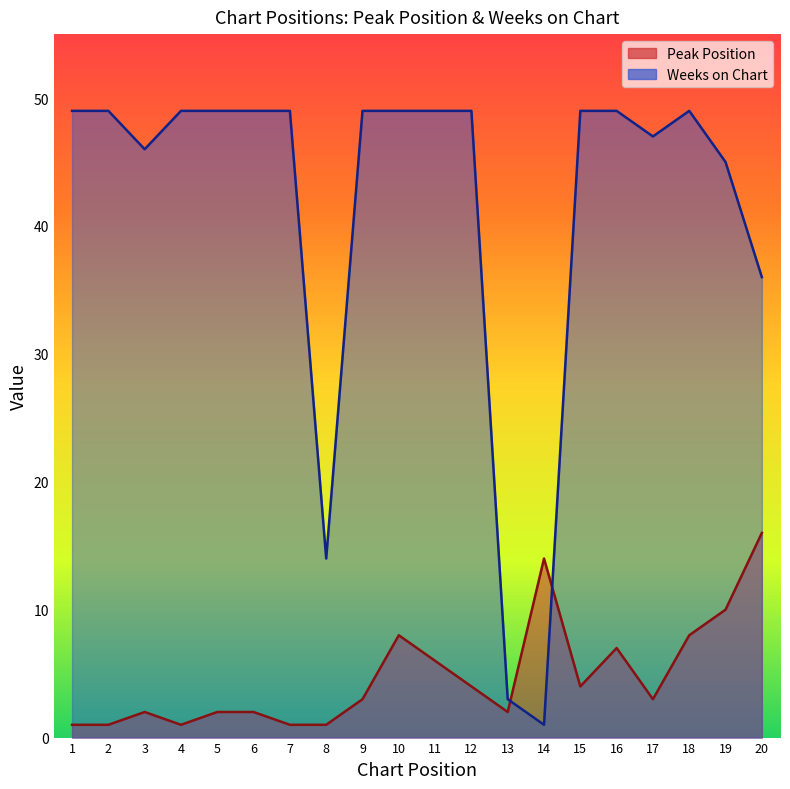

Does the chart have visible grid lines?

No